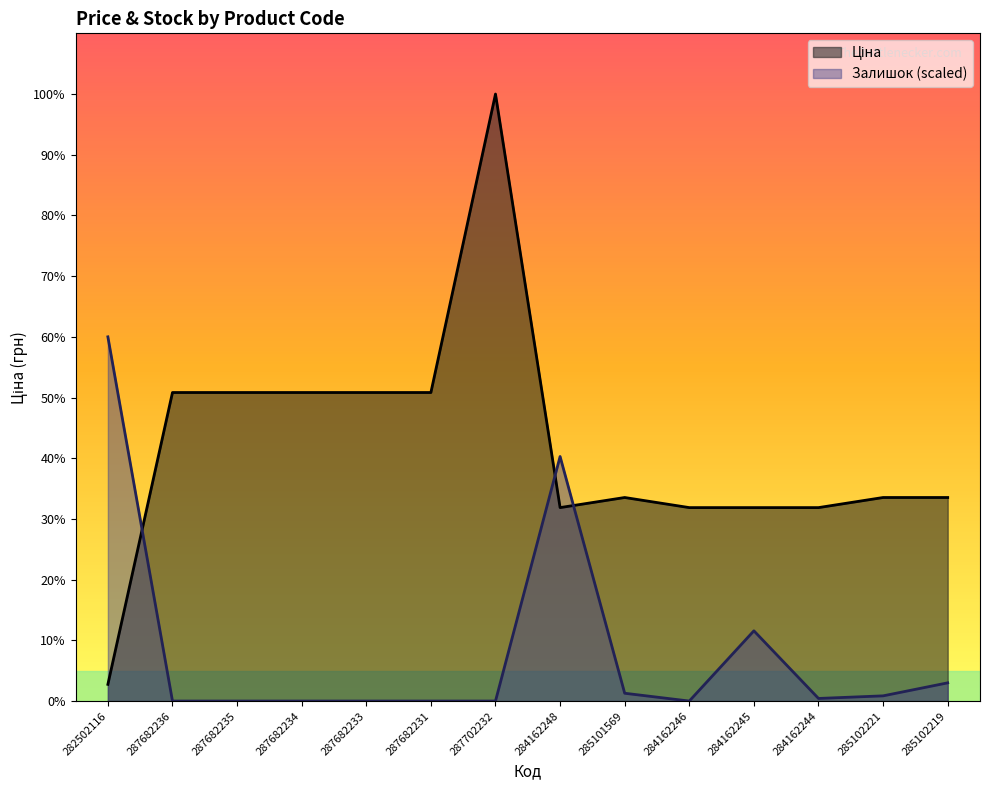

How many series are shown in this chart?

2